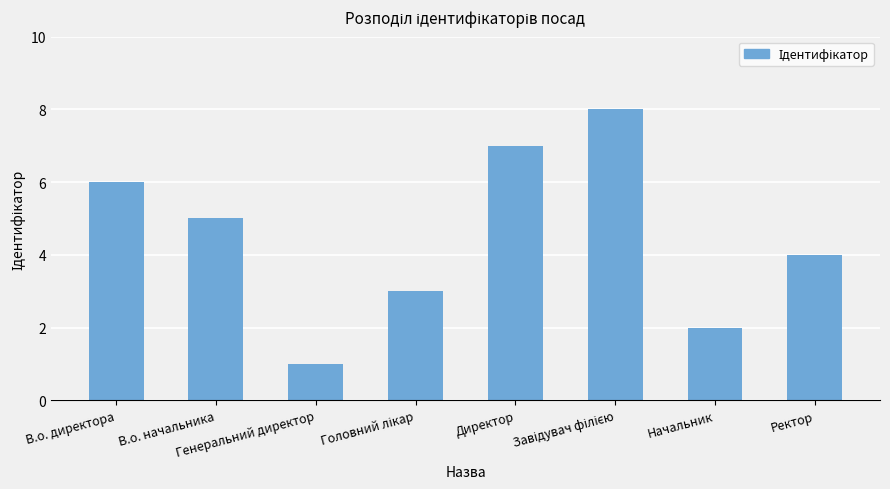

True or false: the data shows 10 at В.о. директора.

False